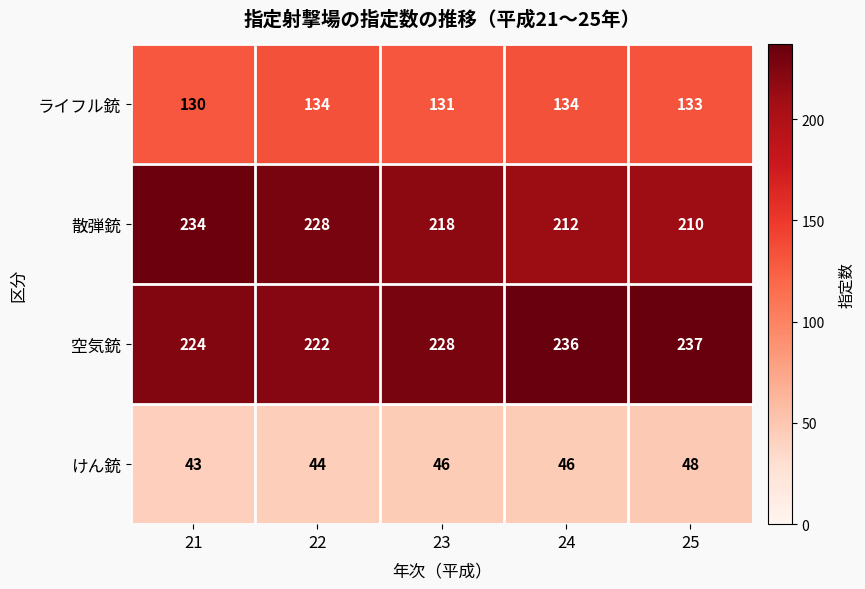

What is the approximate value of けん銃 at 25?

48